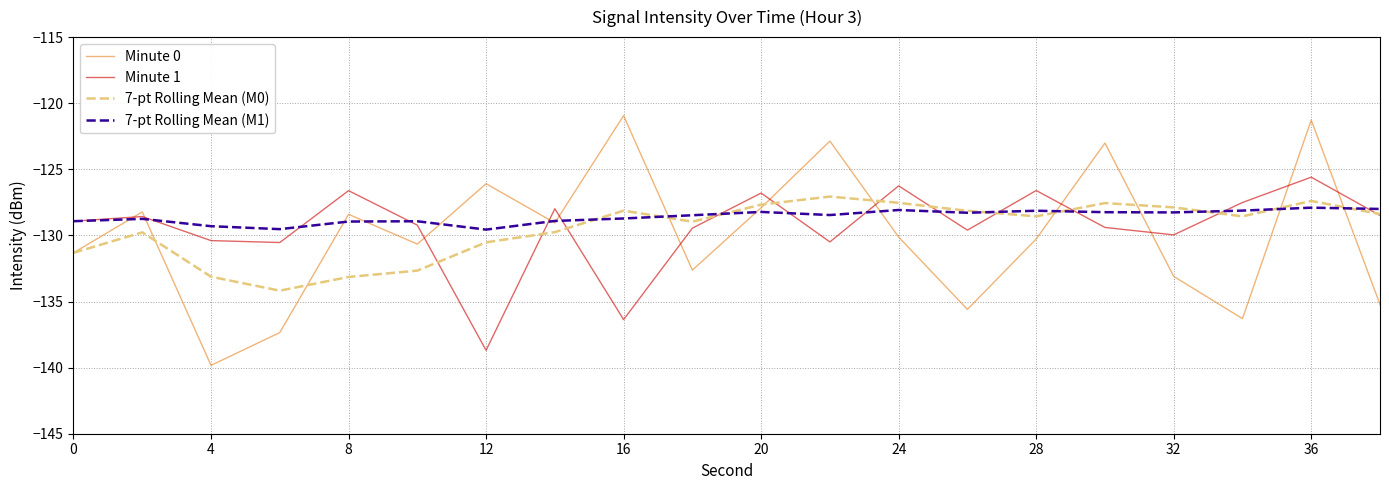

How many lines are shown in the chart?

4